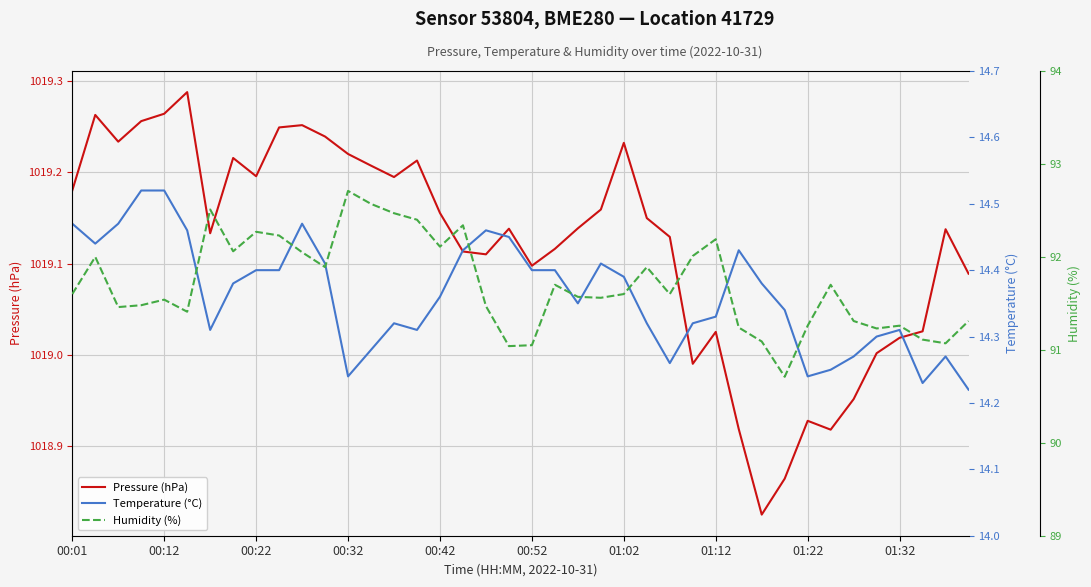

Reading left to right, list all the values displayed in this chart.

Pressure (hPa): 1019.2	1019.3	1019.2	1019.3	1019.3	1019.3	1019.1	1019.2	1019.2	1019.2	1019.3	1019.2	1019.2	1019.2	1019.2	1019.2	1019.2	1019.1	1019.1	1019.1	1019.1	1019.1	1019.1	1019.2	1019.2	1019.1	1019.1	1019.0	1019.0	1018.9	1018.8	1018.9	1018.9	1018.9	1019.0	1019.0	1019.0	1019.0	1019.1	1019.1
Temperature (°C): 14.5	14.4	14.5	14.5	14.5	14.5	14.3	14.4	14.4	14.4	14.5	14.4	14.2	14.3	14.3	14.3	14.4	14.4	14.5	14.4	14.4	14.4	14.3	14.4	14.4	14.3	14.3	14.3	14.3	14.4	14.4	14.3	14.2	14.2	14.3	14.3	14.3	14.2	14.3	14.2
Humidity (%): 91.6	92.0	91.5	91.5	91.5	91.4	92.5	92.1	92.3	92.2	92.0	91.9	92.7	92.6	92.5	92.4	92.1	92.3	91.5	91.0	91.0	91.7	91.6	91.6	91.6	91.9	91.6	92.0	92.2	91.2	91.1	90.7	91.3	91.7	91.3	91.2	91.3	91.1	91.1	91.3